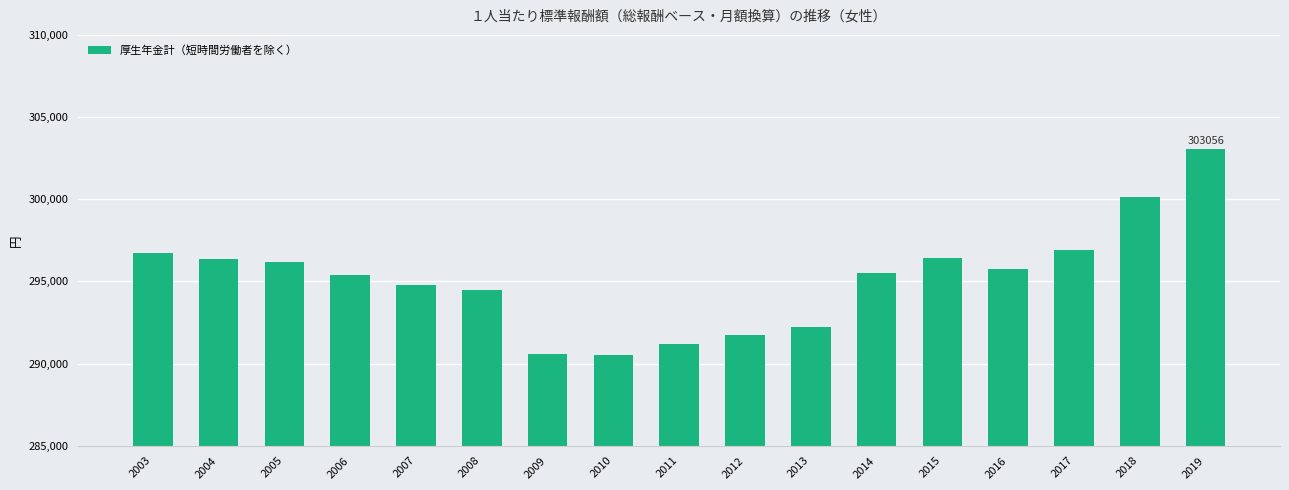

What is the sum of the values at 2013 and 2014?

587782